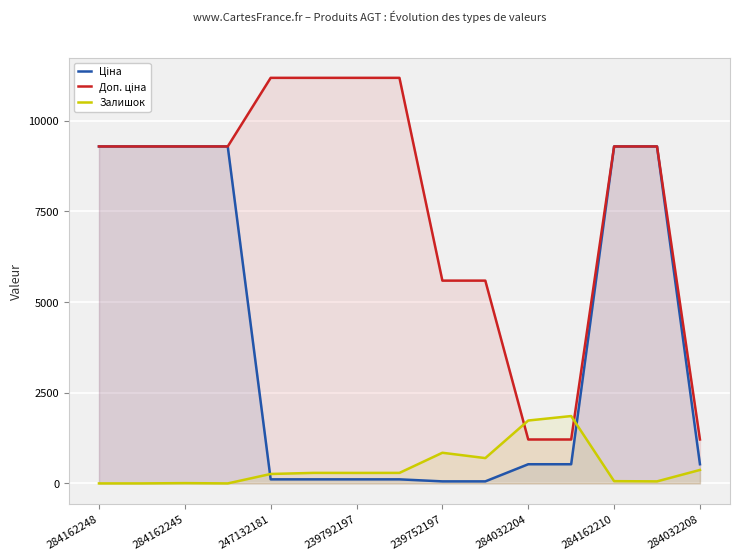

At how many categories does at least one series exceed 1330?

14